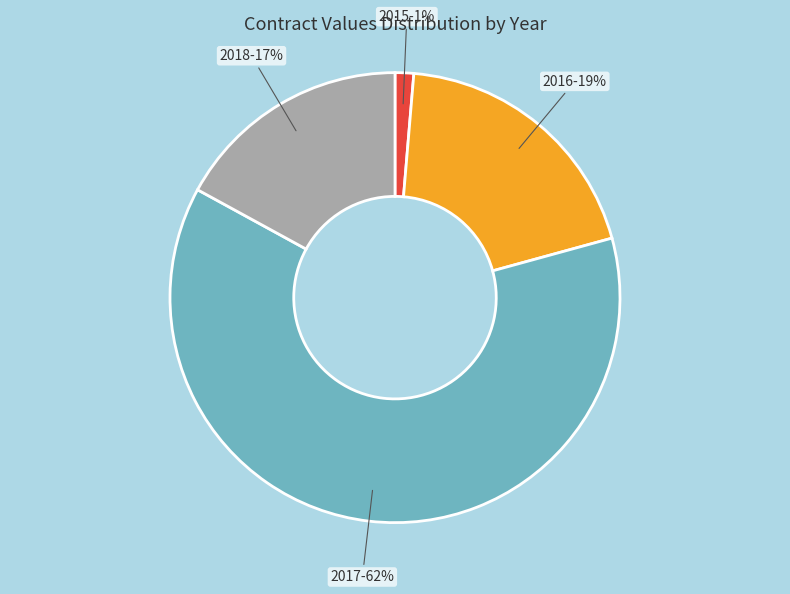

Rank the categories by value from lowest to highest.

2015, 2018, 2016, 2017